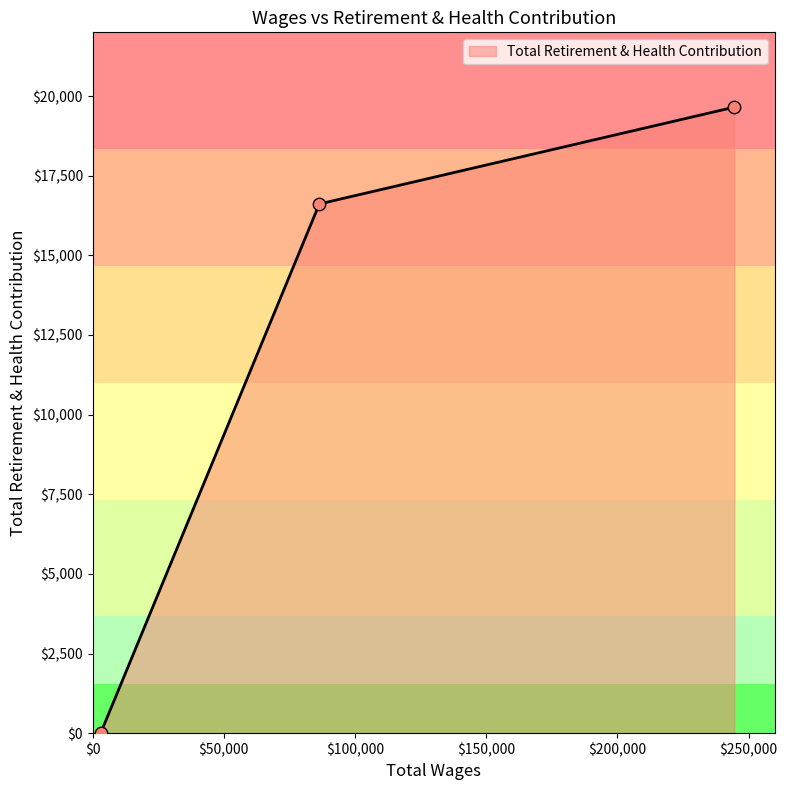

What is the average value?

12088